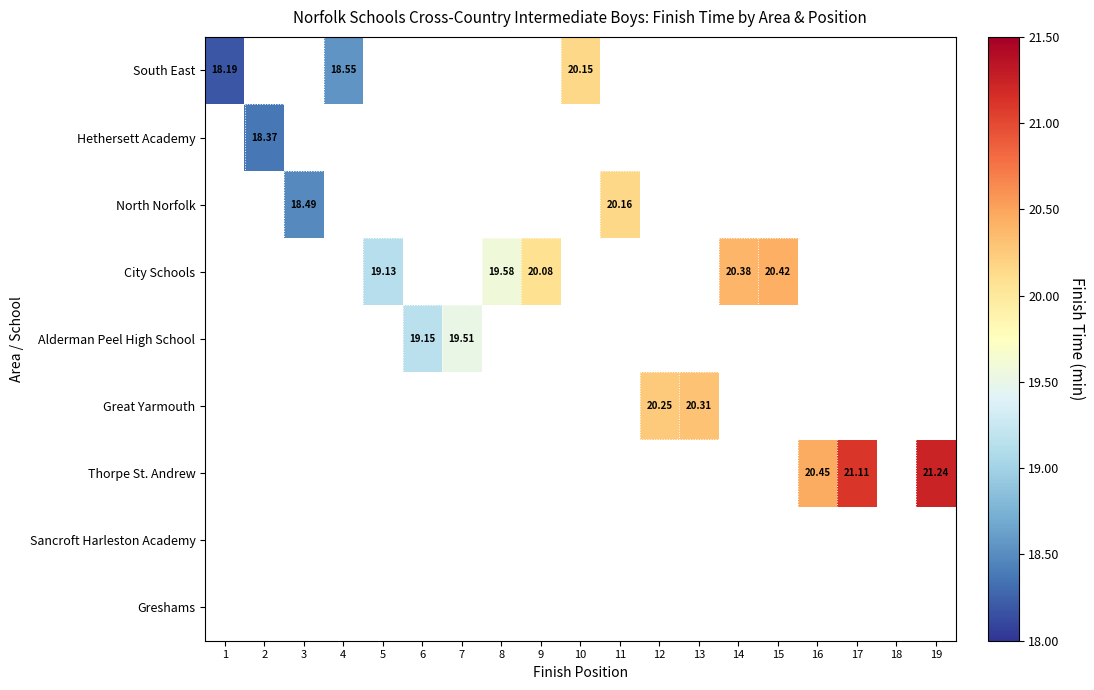

Is the value of Great Yarmouth at 1 greater than the value of Hethersett Academy at 3?

No